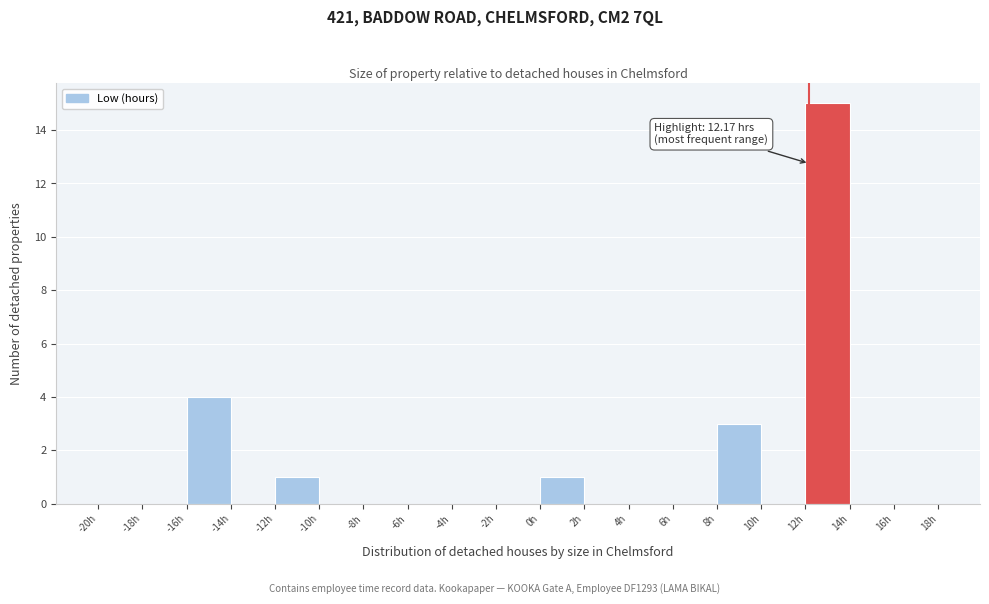

Which range on the x-axis has the tallest bar?

12 to 14